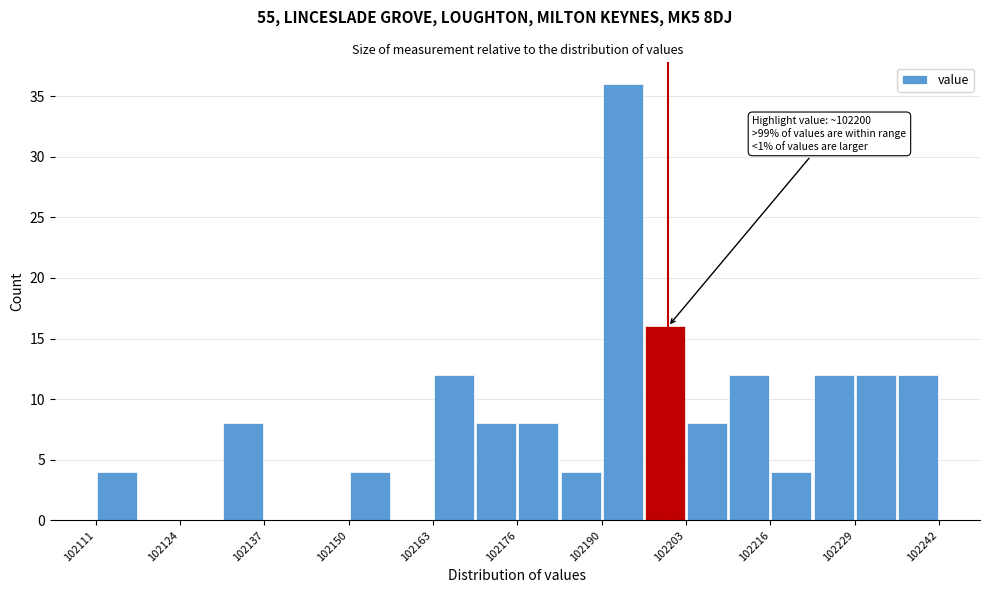

Around what value on the x-axis is the tallest bar? Give the approximate position of its centre, as read against the axis.

102192